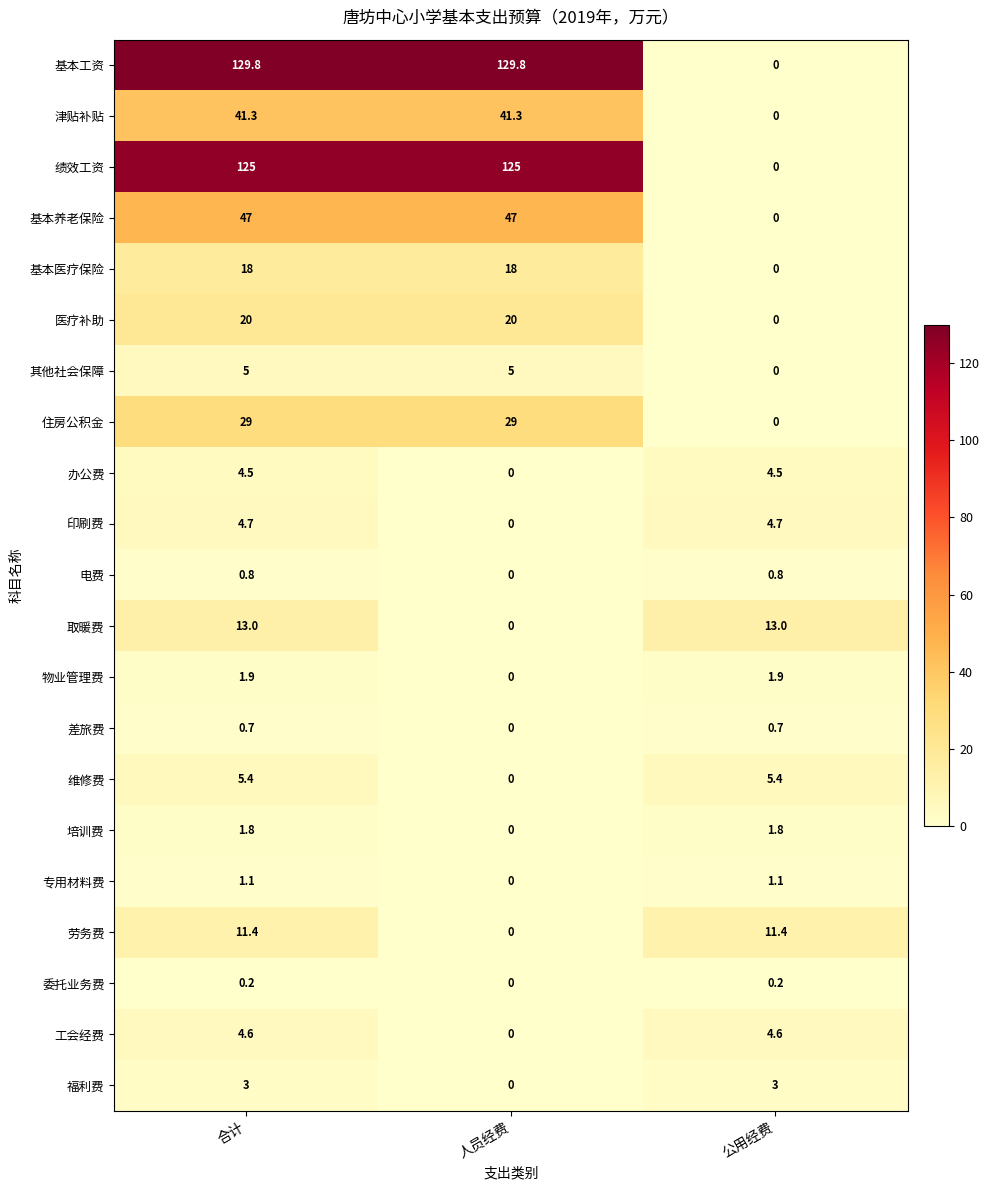

The value of 绩效工资 at 合计 is 125.0. True or false?

True